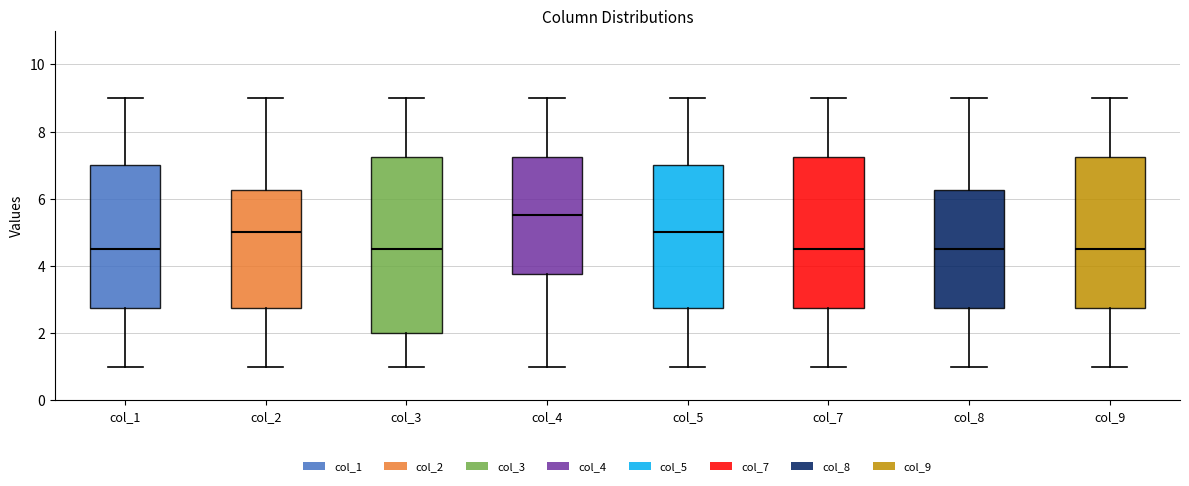

Reading left to right, transcribe this box plot: for each box, give where its median line is, the range the box spans, and where its two whiskers end, as read against the y-axis. The values are not printed on the chart, so give them approximately, as read against the axis.

col_1: median 4.6, box 2.8 to 7.0, whiskers 1.0 to 9.0
col_2: median 5.0, box 2.8 to 6.2, whiskers 1.0 to 9.0
col_3: median 4.6, box 2.0 to 7.2, whiskers 1.0 to 9.0
col_4: median 5.6, box 3.8 to 7.2, whiskers 1.0 to 9.0
col_5: median 5.0, box 2.8 to 7.0, whiskers 1.0 to 9.0
col_7: median 4.6, box 2.8 to 7.2, whiskers 1.0 to 9.0
col_8: median 4.6, box 2.8 to 6.2, whiskers 1.0 to 9.0
col_9: median 4.6, box 2.8 to 7.2, whiskers 1.0 to 9.0